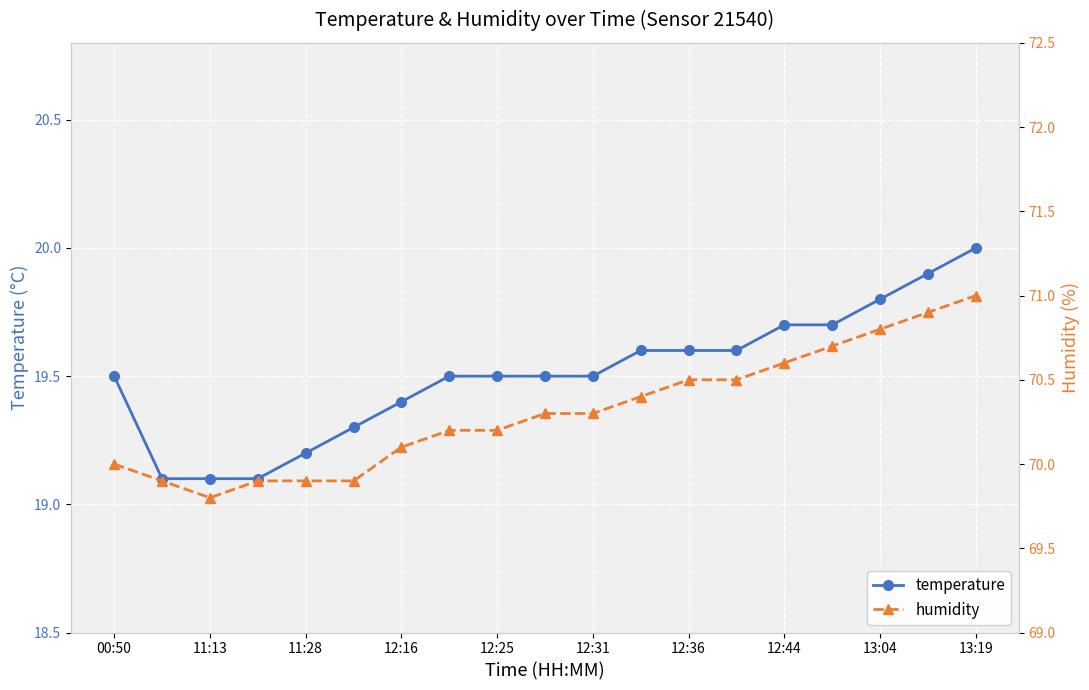

True or false: temperature and humidity intersect in this chart.

False